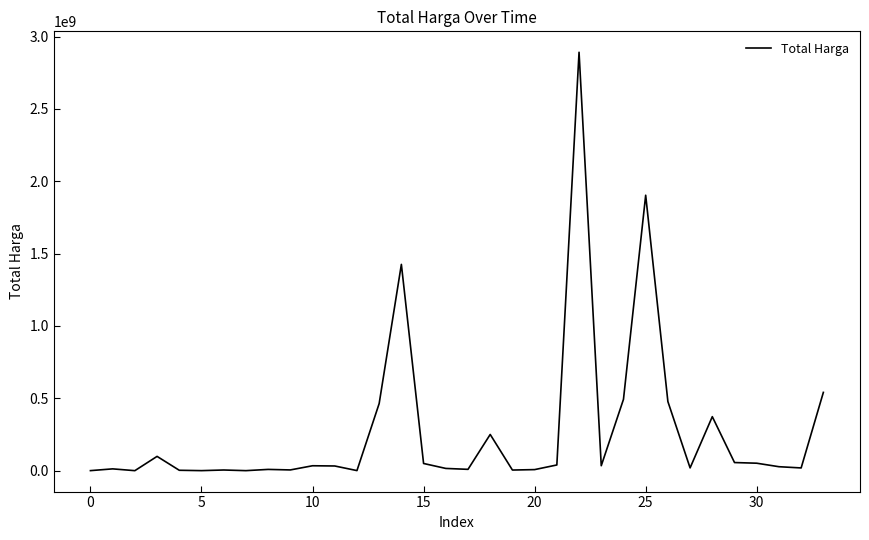

What is the difference between the second highest and minimum values?

1903789900